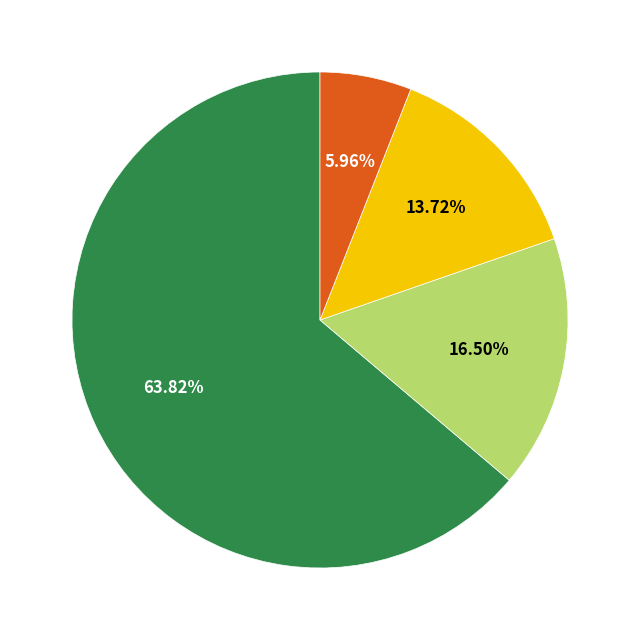

Does any single category account for the majority?

Yes